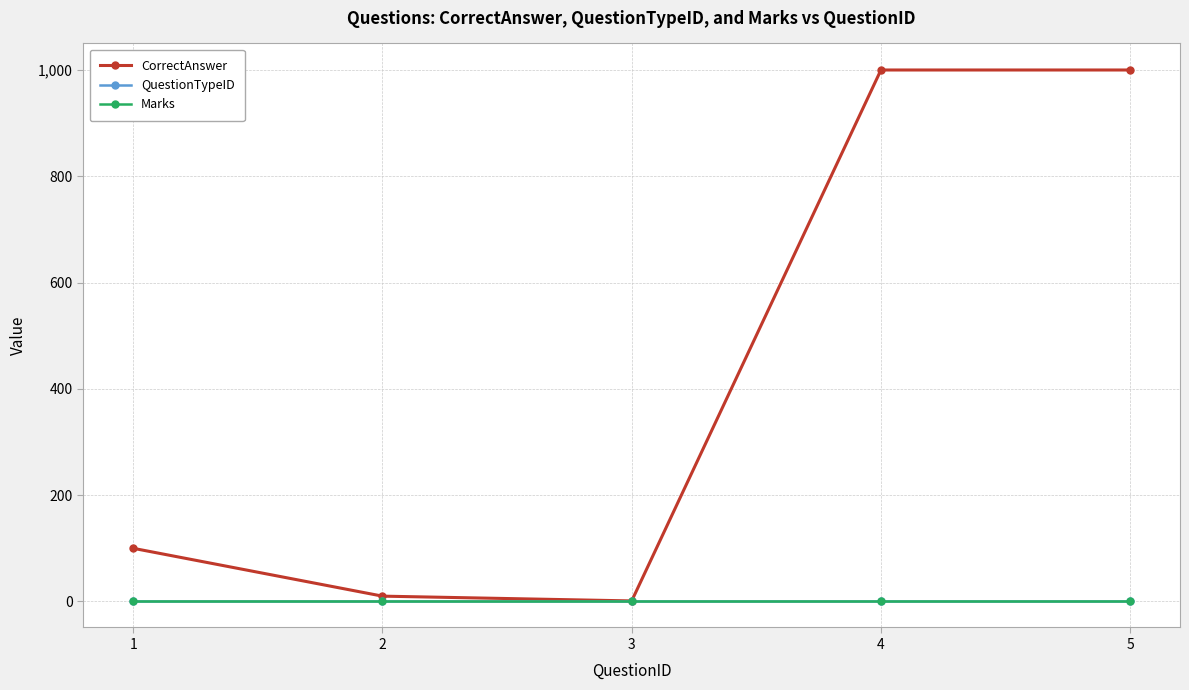

Which has a higher value, 1 or 5?

5